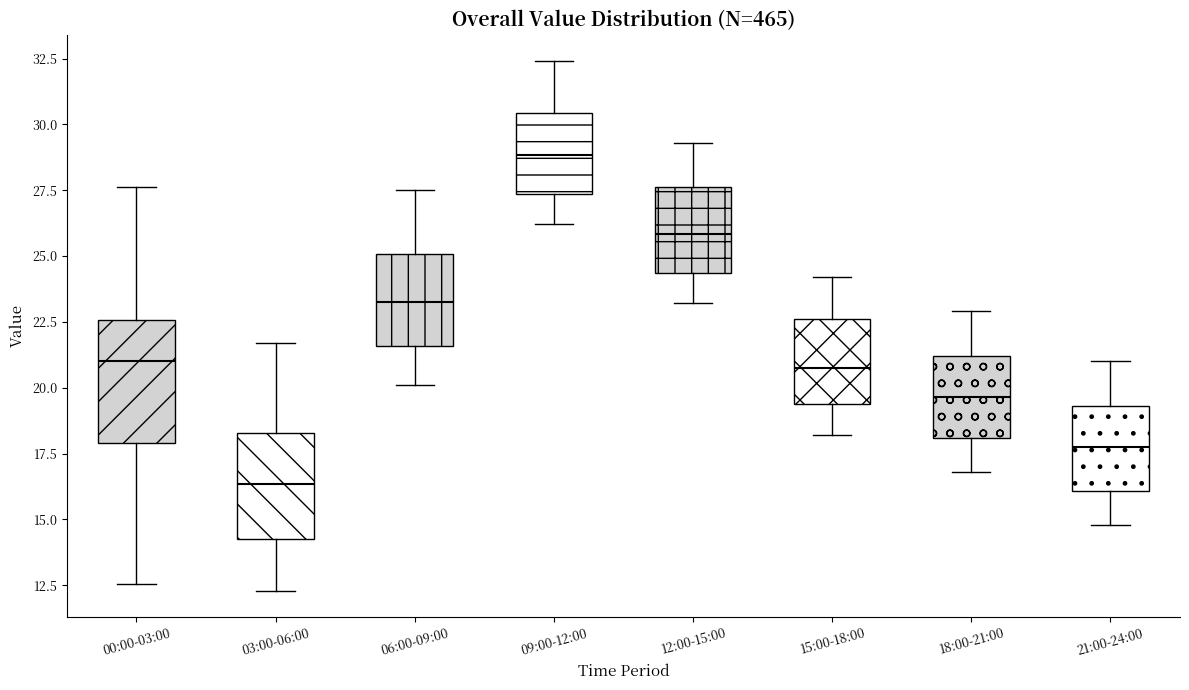

Reading left to right, read every box against the y-axis: the position of its median line, the range the box covers, and the ends of its whiskers. The values are not printed on the chart, so give them approximately, as read against the axis.

00:00-03:00: median 21.0, box 18.0 to 22.5, whiskers 12.5 to 27.5
03:00-06:00: median 16.5, box 14.5 to 18.5, whiskers 12.5 to 21.5
06:00-09:00: median 23.5, box 21.5 to 25.0, whiskers 20.0 to 27.5
09:00-12:00: median 29.0, box 27.5 to 30.5, whiskers 26.0 to 32.5
12:00-15:00: median 26.0, box 24.5 to 27.5, whiskers 23.0 to 29.5
15:00-18:00: median 21.0, box 19.5 to 22.5, whiskers 18.0 to 24.0
18:00-21:00: median 19.5, box 18.0 to 21.0, whiskers 17.0 to 23.0
21:00-24:00: median 18.0, box 16.0 to 19.5, whiskers 15.0 to 21.0